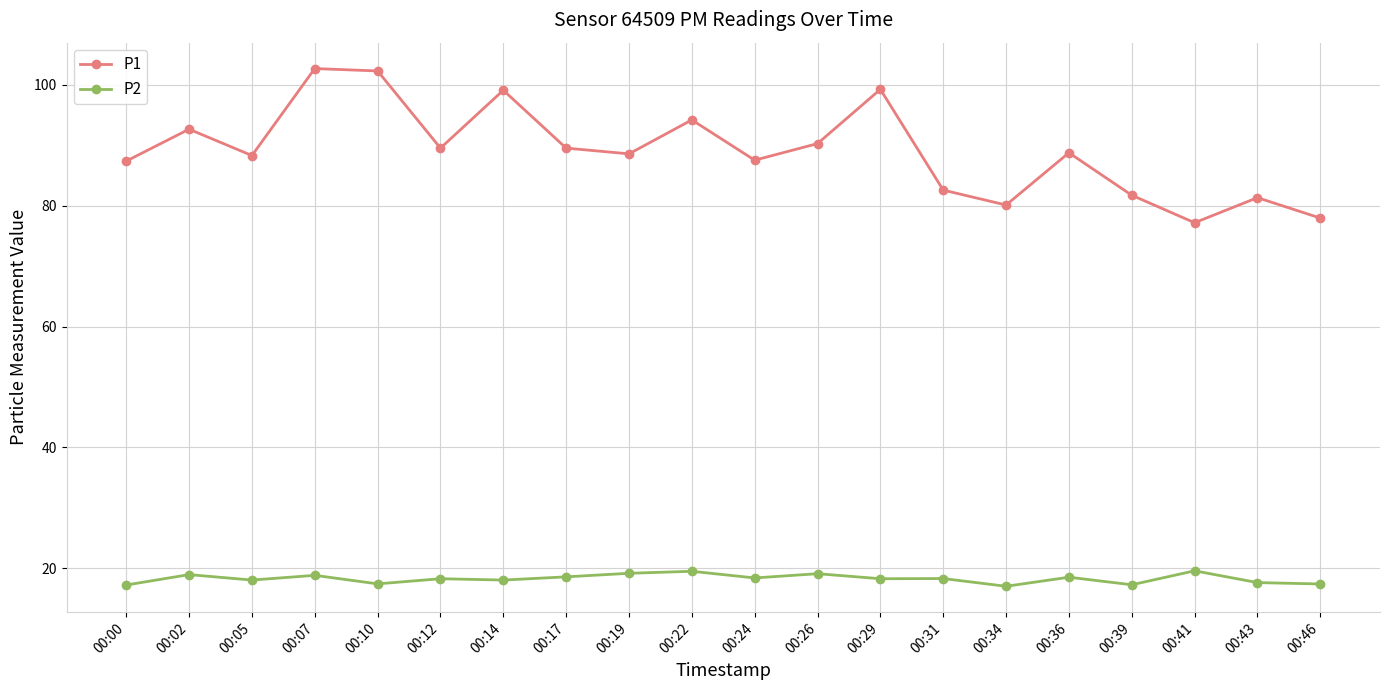

True or false: P1 and P2 intersect in this chart.

False